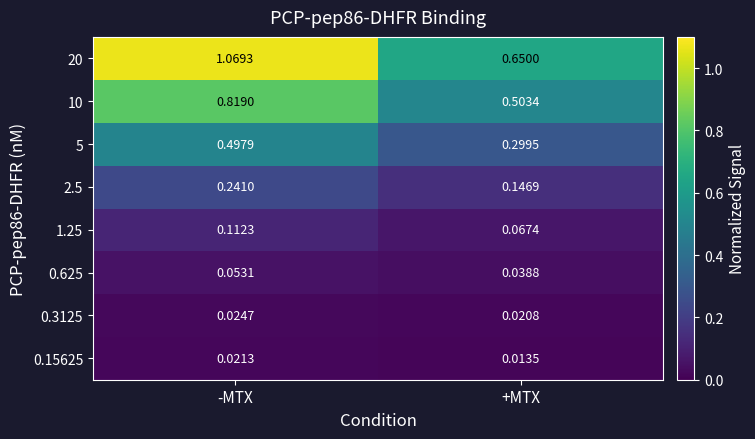

List the labels in order of 5 value, smallest first.

+MTX, -MTX